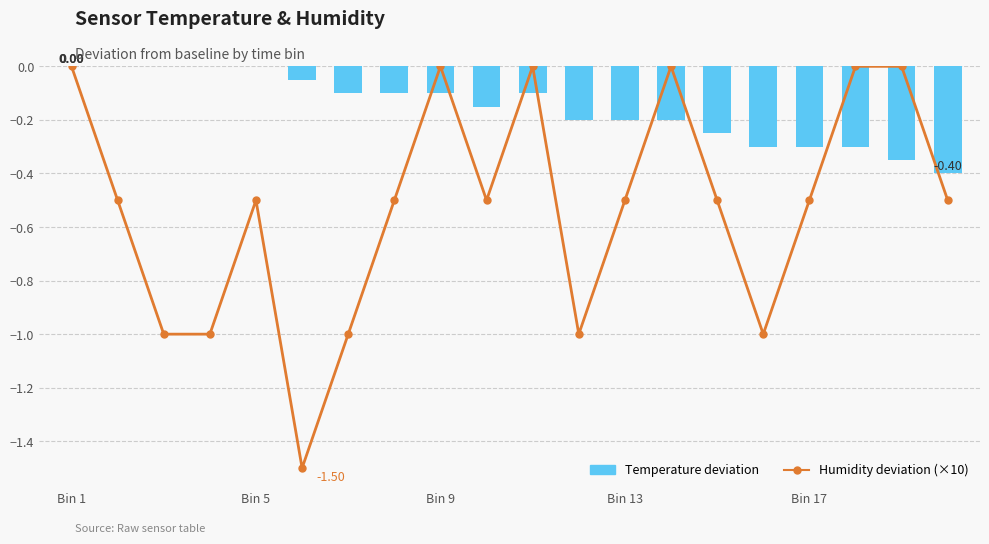

What is the lowest value of the Temperature deviation series?

-0.4